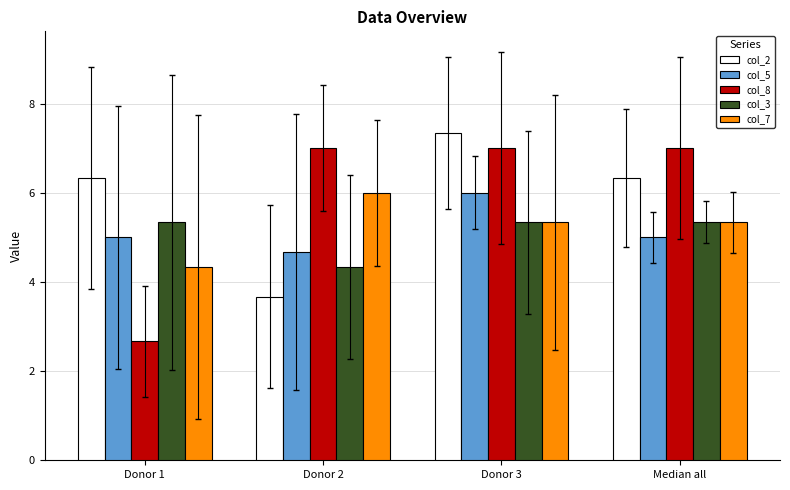

What is the total value across all series at Donor 2?

25.7